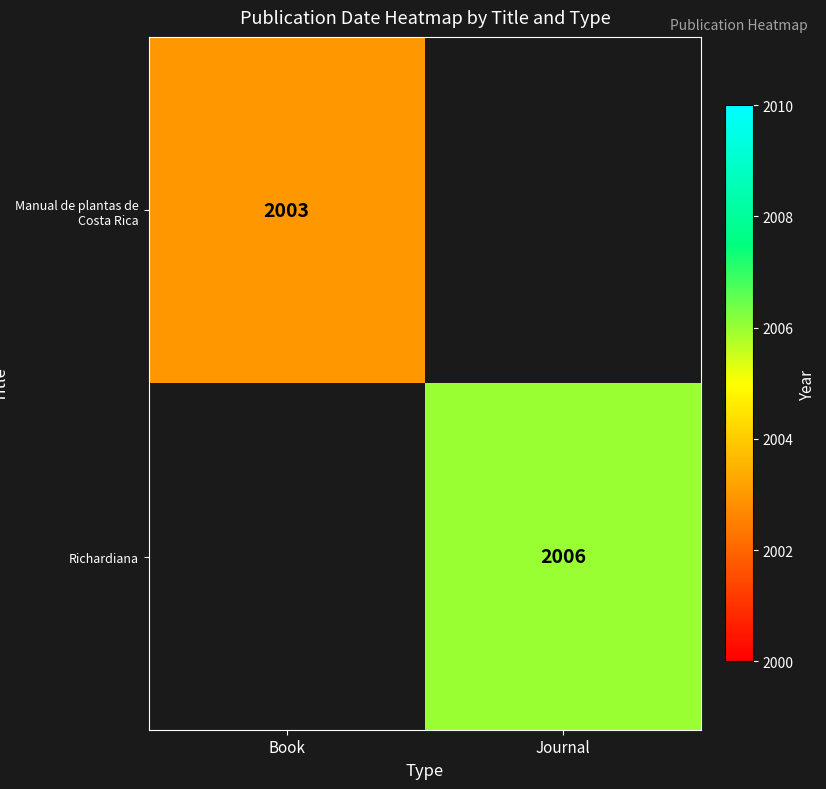

The value of Manual de plantas de Costa Rica at Book is 2003. True or false?

True